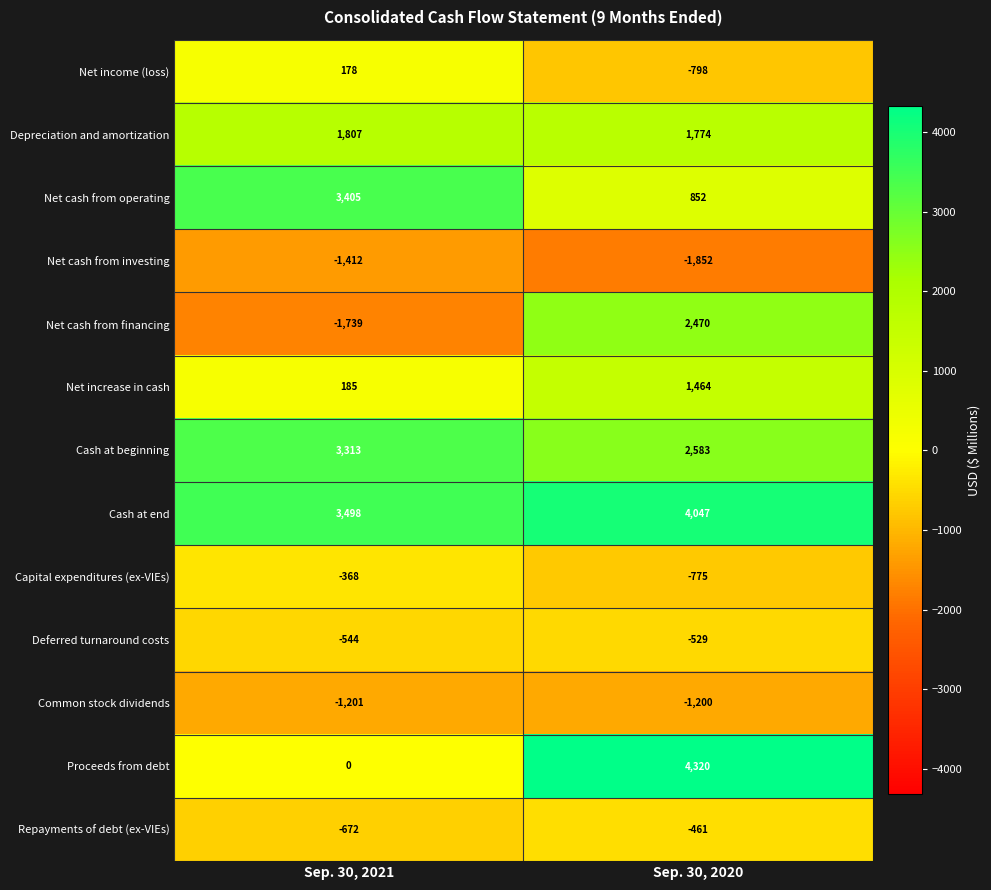

At which label does Proceeds from debt reach its minimum?

Sep. 30, 2021